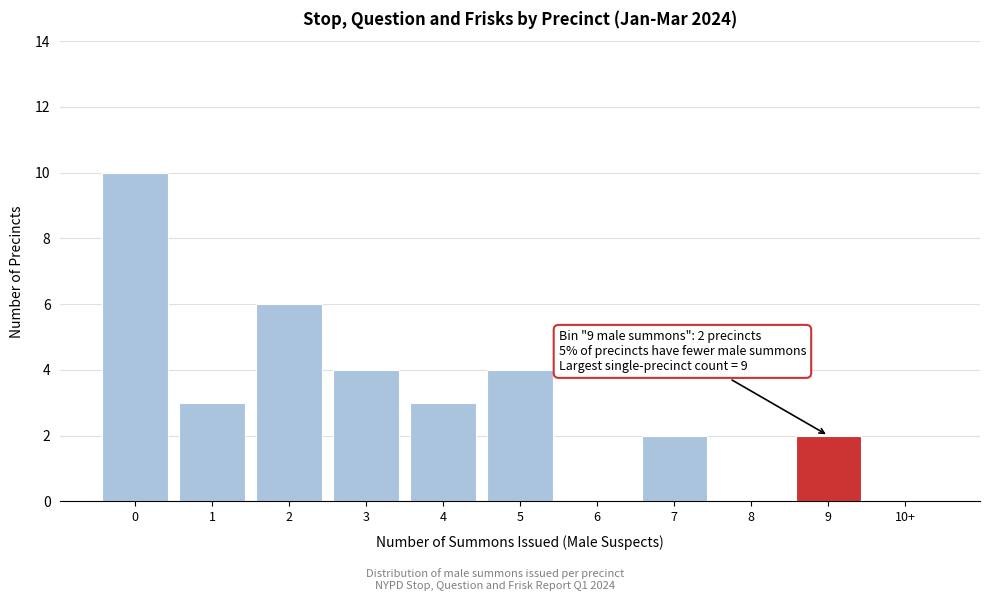

Reading left to right, extract all data points from this chart.

0=10	1=3	2=6	3=4	4=3	5=4	6=0	7=2	8=0	9=2	10+=0